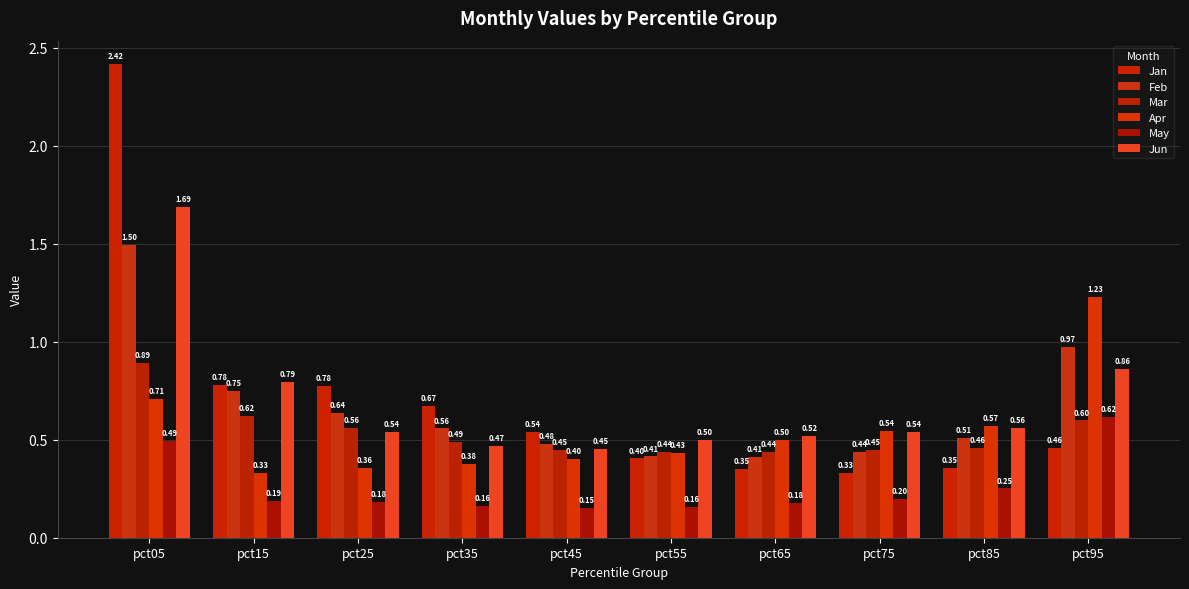

What is the value of the May bar at the 8th from the left?

0.2